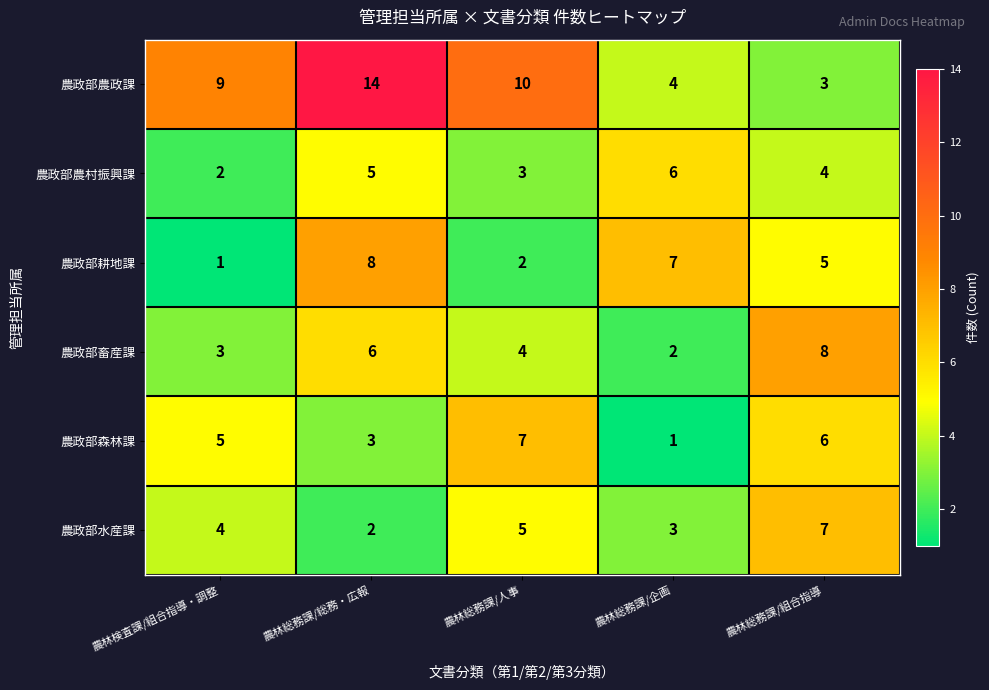

Count the 農政部農村振興課 values in the range 3 to 5.

3